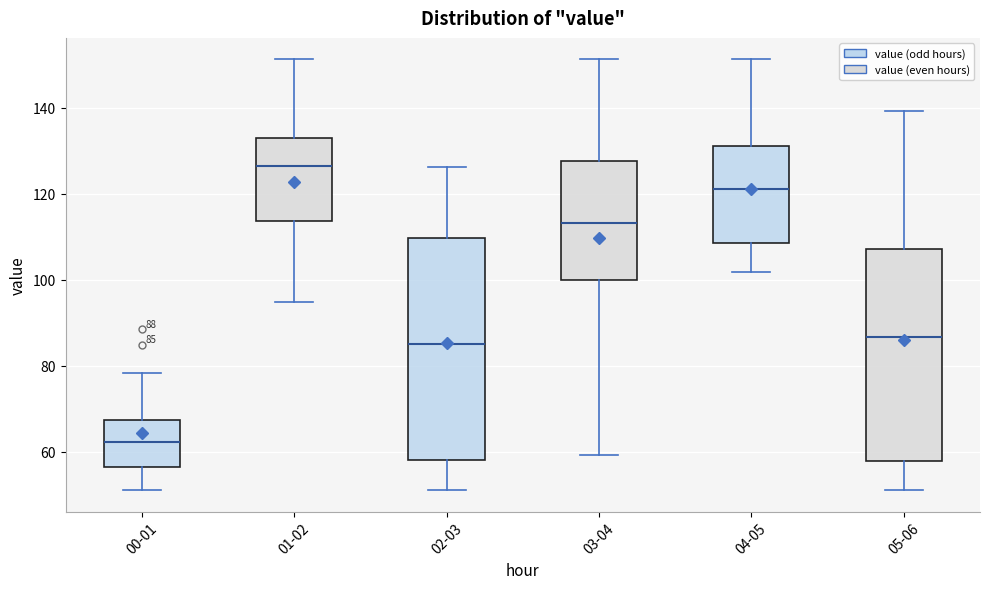

Which box is the tallest, from its lower edge to its upper edge?

02-03